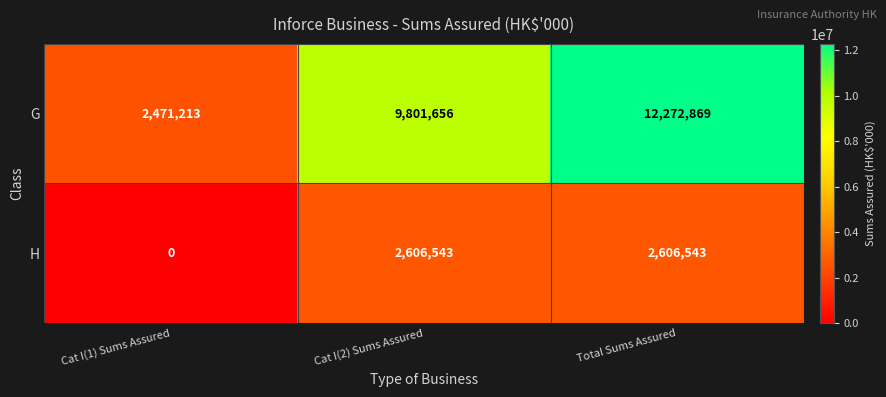

True or false: H has a value of 4206140 at Total Sums Assured.

False